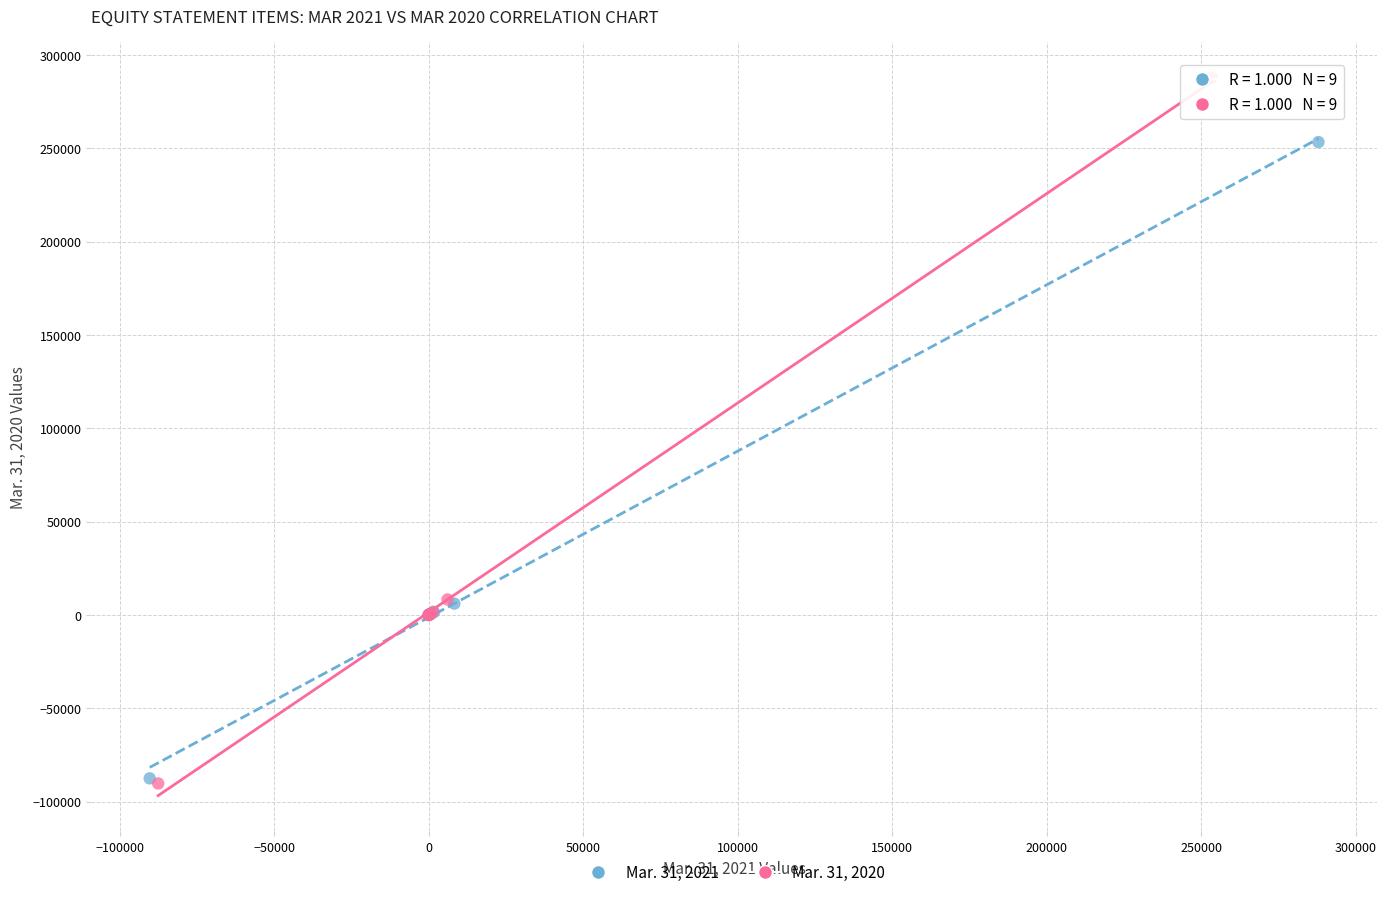

What are all the series names shown in the legend?

Mar. 31, 2021, Mar. 31, 2020